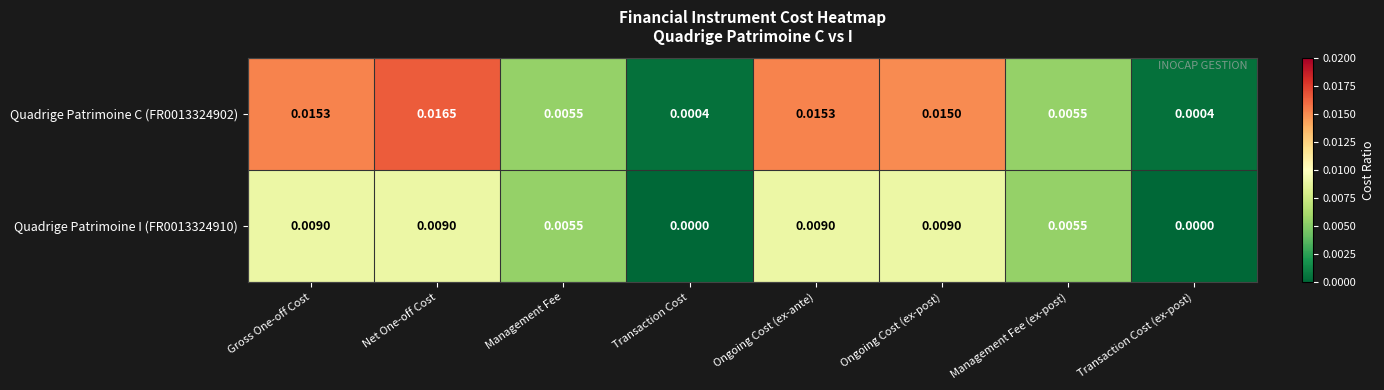

Is the value of Quadrige Patrimoine C (FR0013324902) at Gross One-off Cost greater than the value of Quadrige Patrimoine I (FR0013324910) at Transaction Cost?

Yes